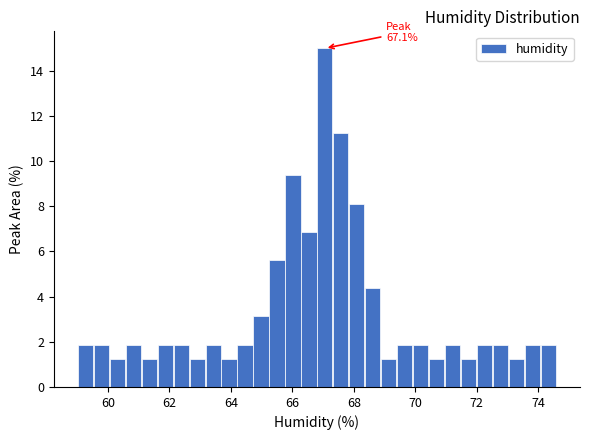

Around what value on the x-axis is the tallest bar? Give the approximate position of its centre, as read against the axis.

67.0